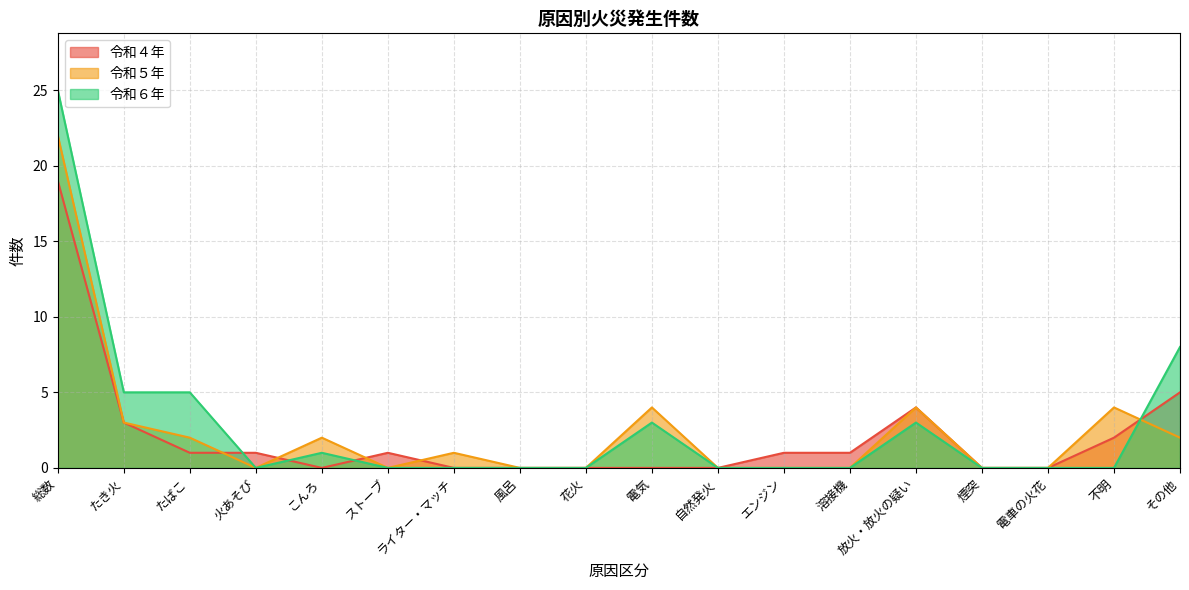

What is the sum of the 令和５年 values at たき火 and 総数?

25